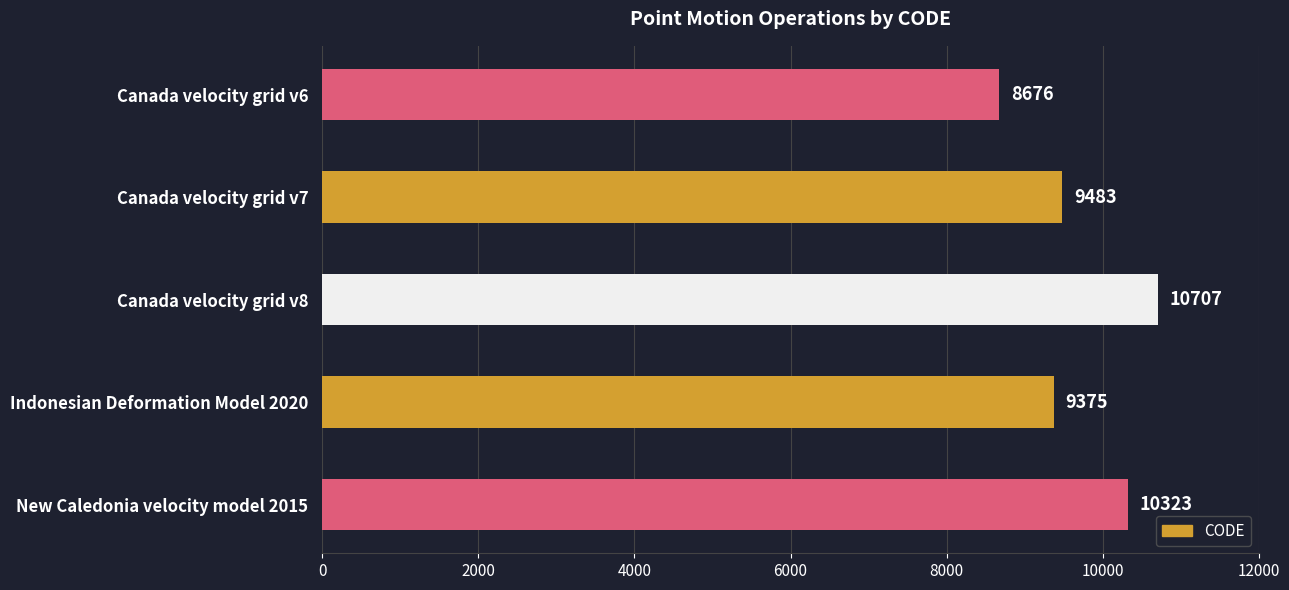

How many categories are shown in the chart?

5